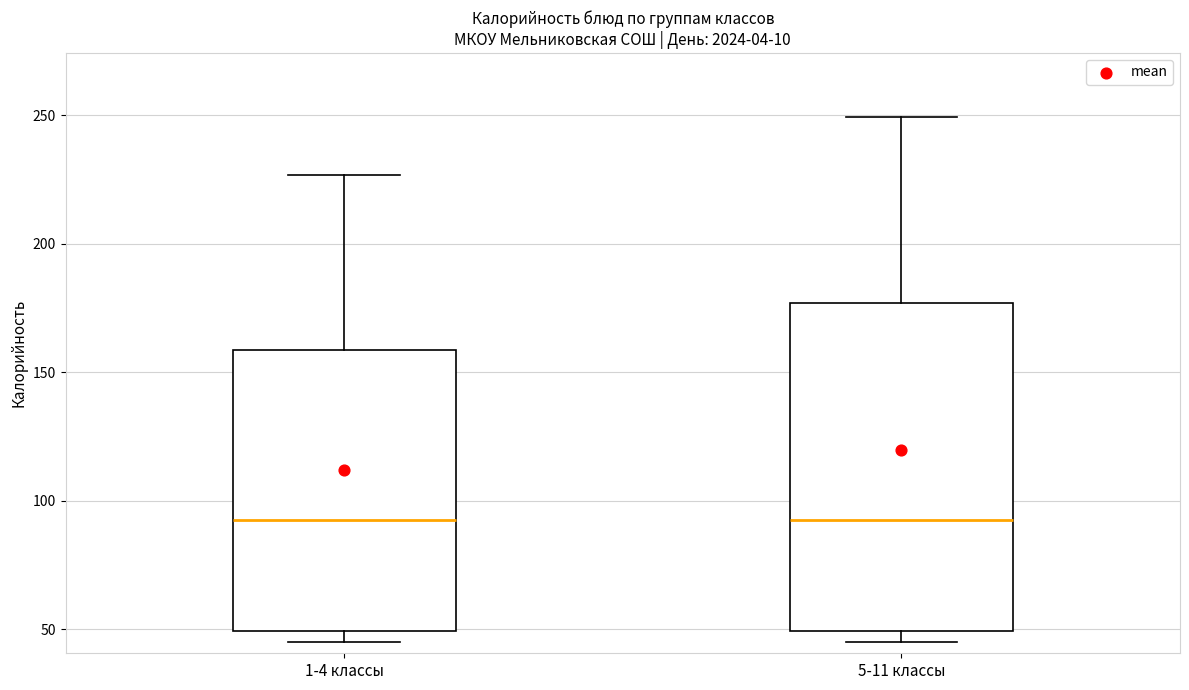

Reading left to right, transcribe this box plot: for each box, give where its median line is, the range the box spans, and where its two whiskers end, as read against the y-axis. The values are not printed on the chart, so give them approximately, as read against the axis.

1-4 классы: median 95, box 50 to 160, whiskers 45 to 225
5-11 классы: median 95, box 50 to 175, whiskers 45 to 250